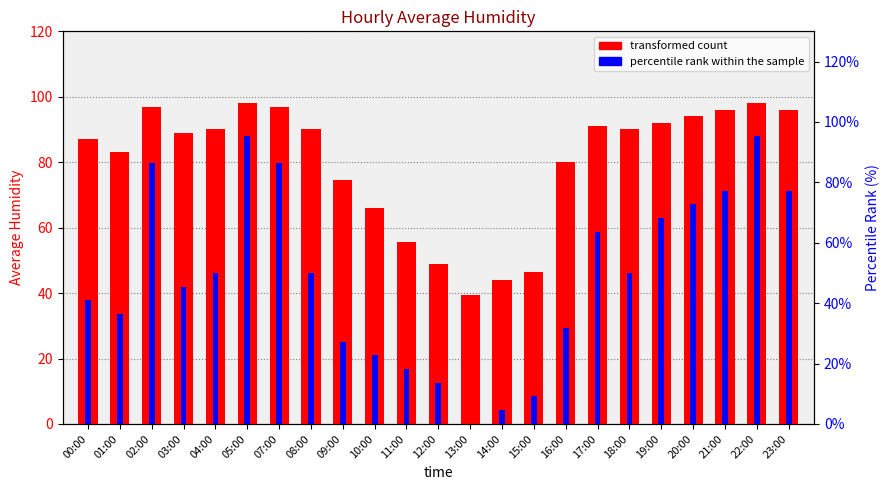

How many groups of bars are there?

23